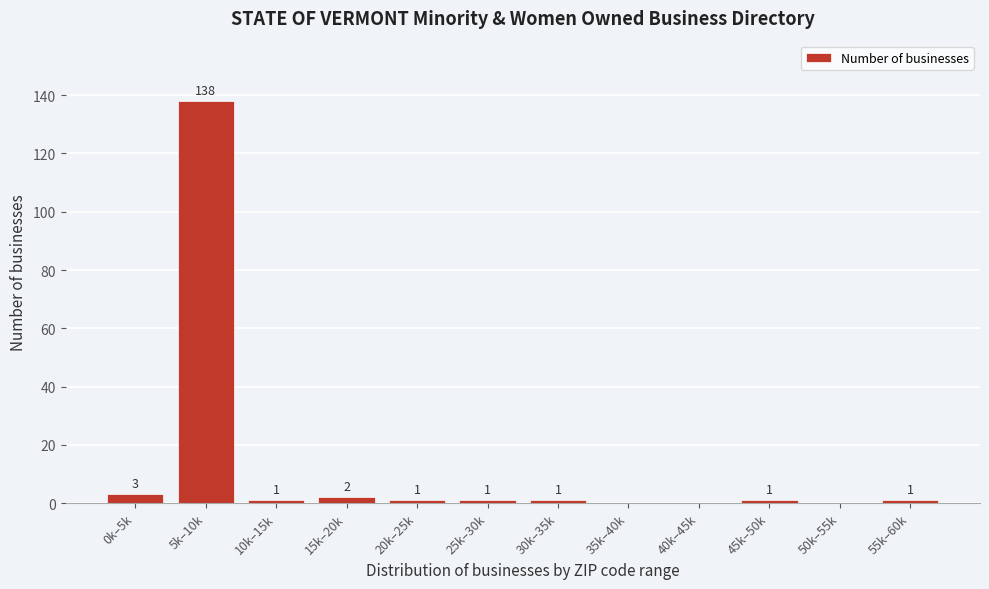

Reading left to right, extract all data points from this chart.

0k–5k=3	5k–10k=138	10k–15k=1	15k–20k=2	20k–25k=1	25k–30k=1	30k–35k=1	35k–40k=0	40k–45k=0	45k–50k=1	50k–55k=0	55k–60k=1